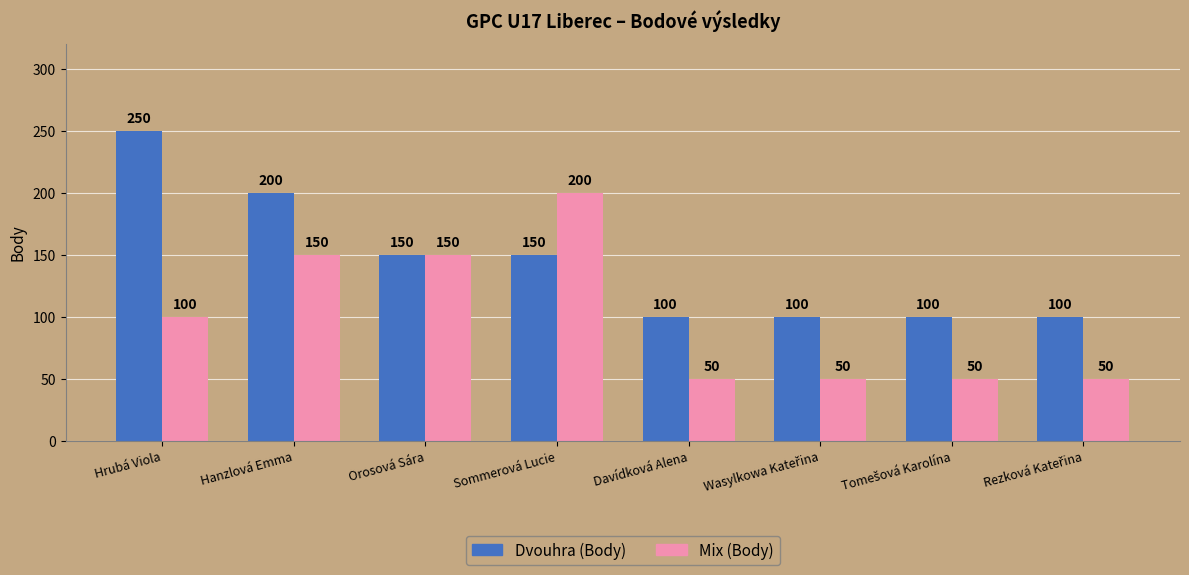

What is the difference between the Mix (Body) values at Hrubá Viola and Sommerová Lucie?

100